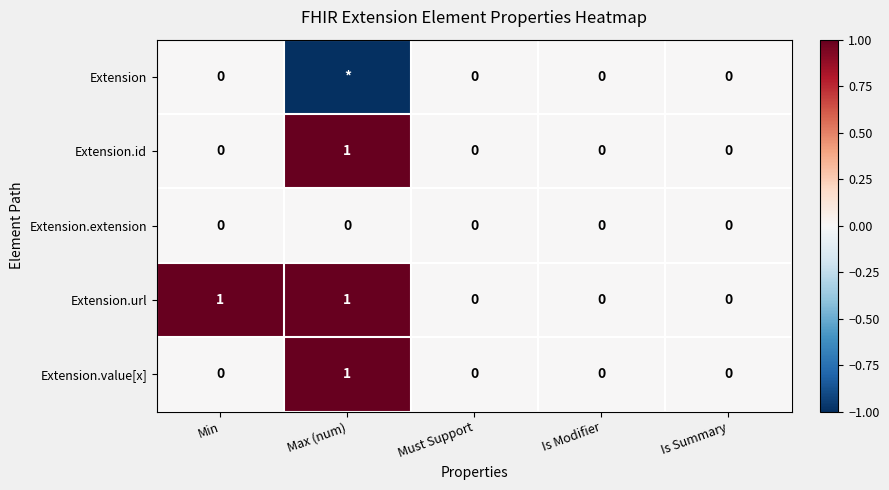

What is the greatest value displayed?

1